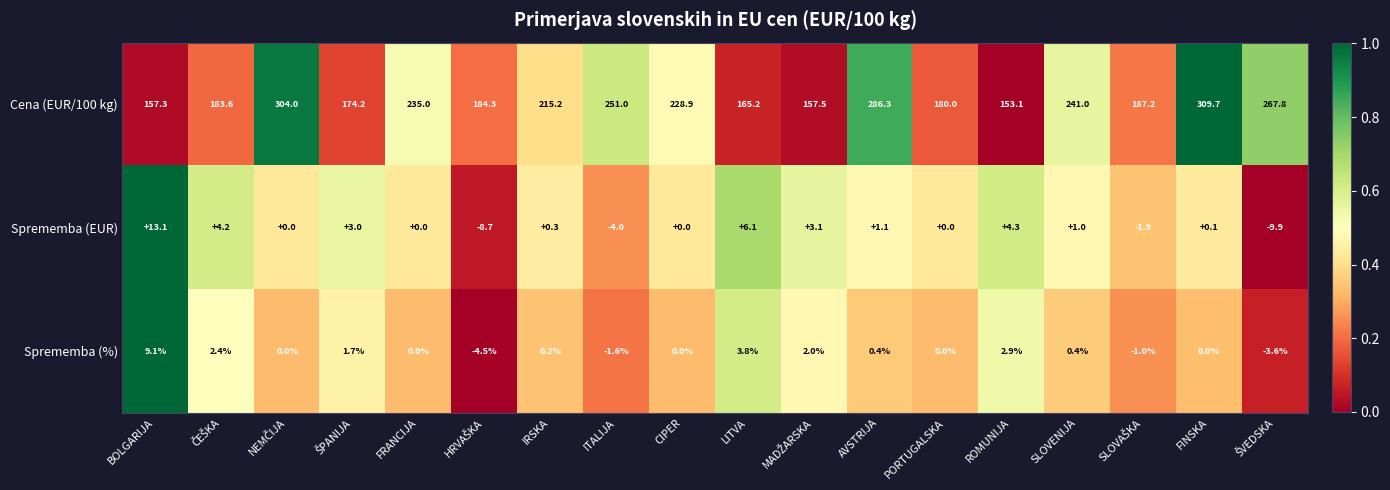

At which category does the chart reach its peak across all series?

FINSKA